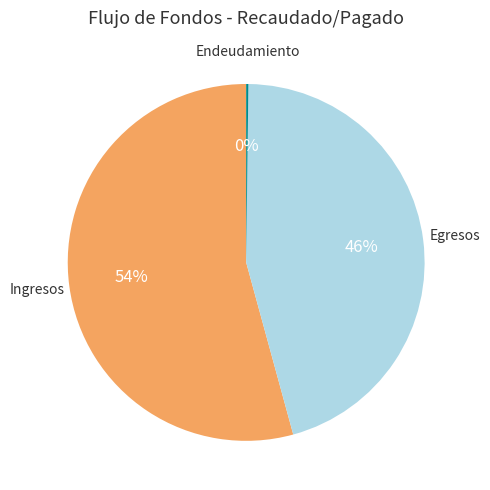

To the nearest percent, what is the difference between the largest and smallest slice percentages?

54%